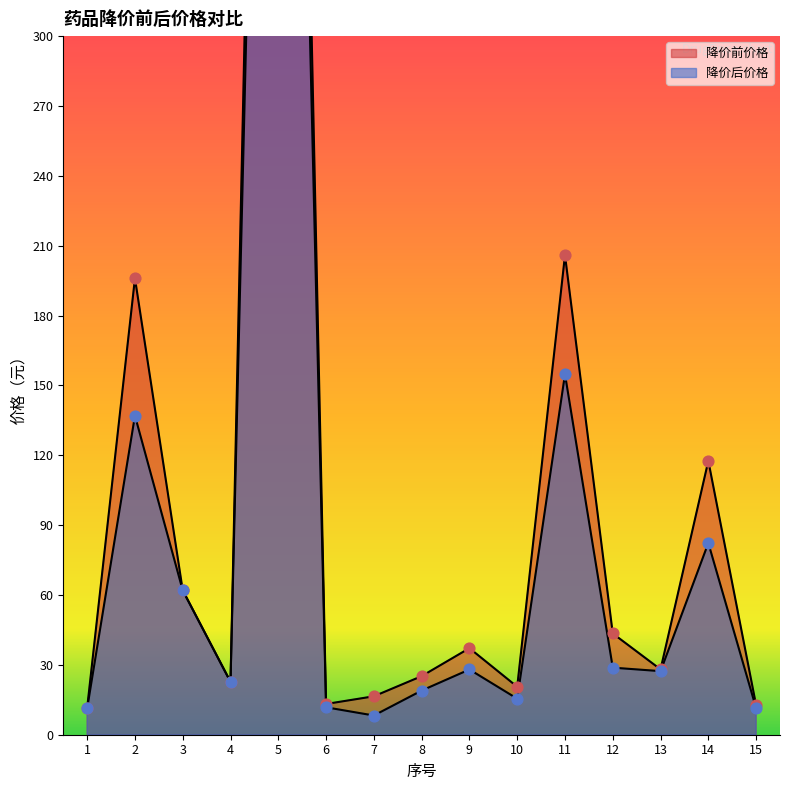

Which series contains the lowest Y value?

降价后价格